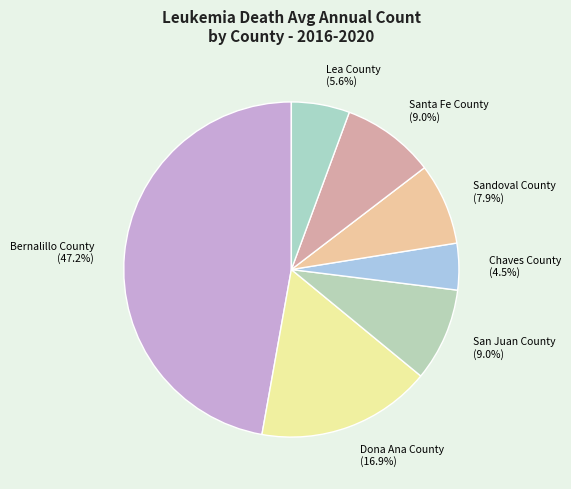

How many segments does this pie chart have?

7